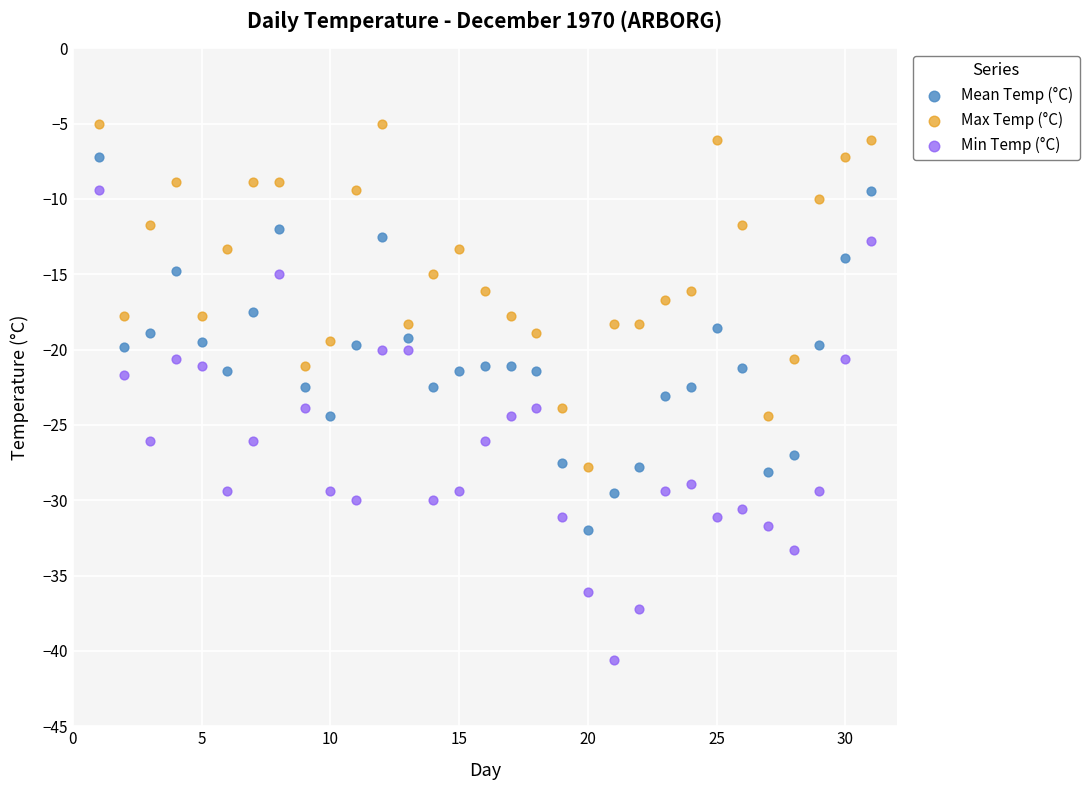

Across all data points, what is the range of Y values (max minus min)?

35.6